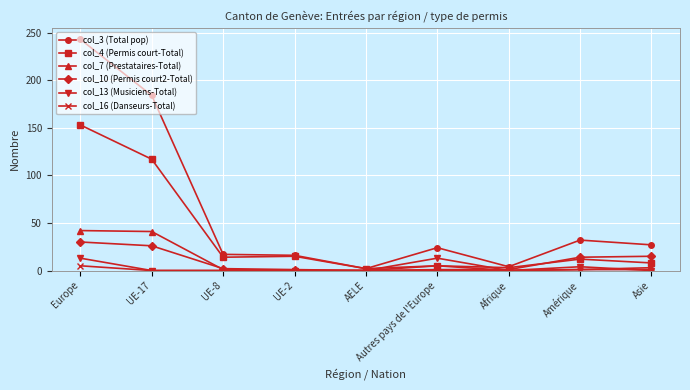

At which category is the sum across all series the highest?

Europe